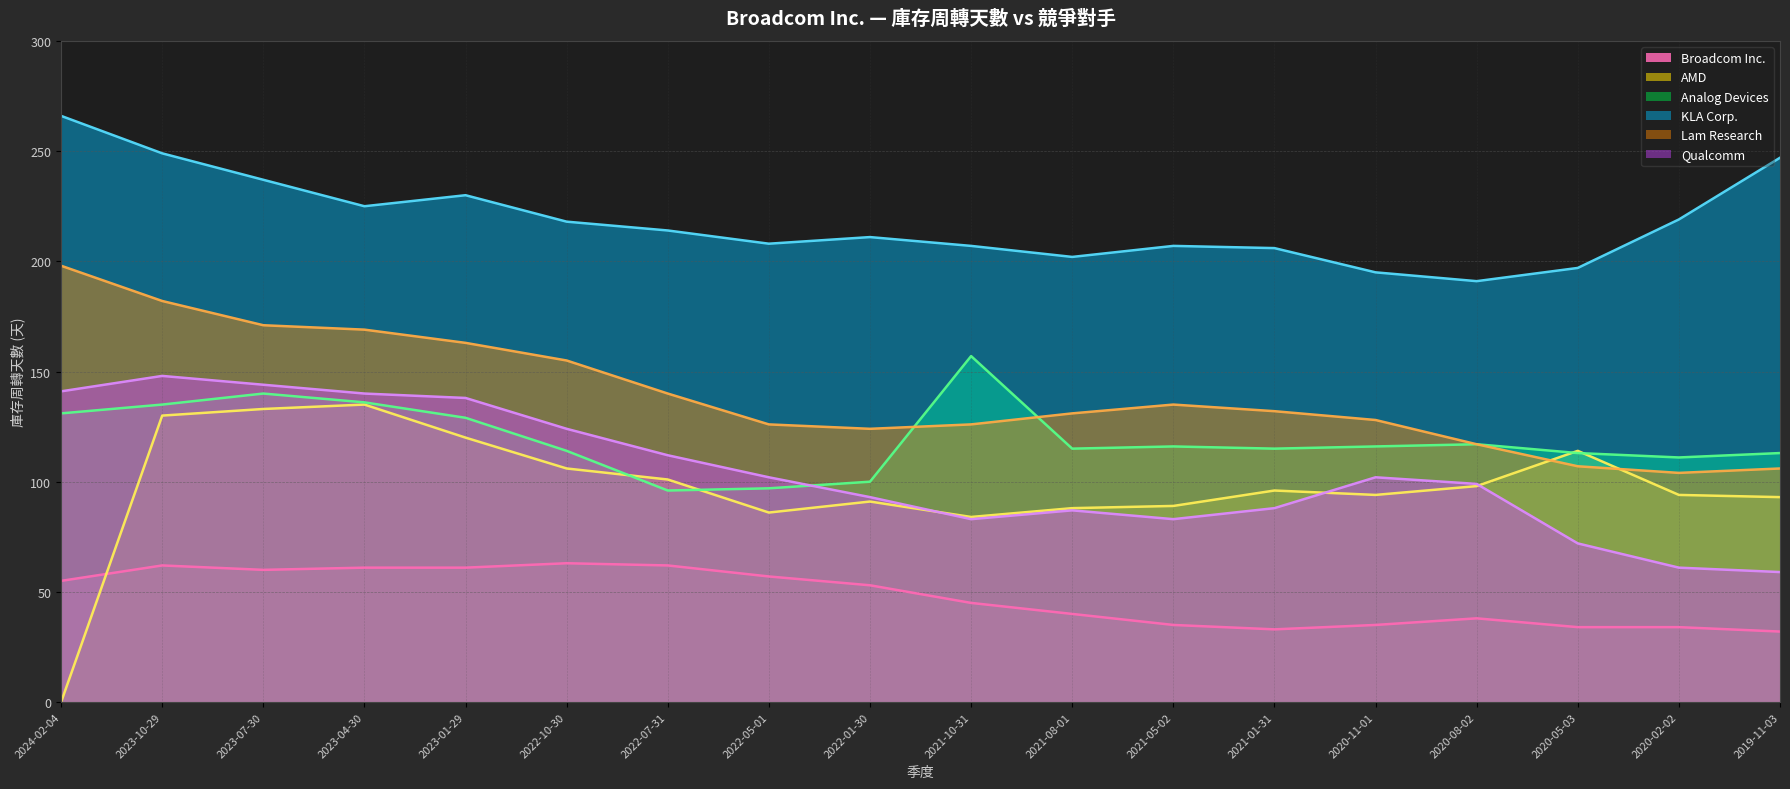

Count the number of data series in this chart.

6